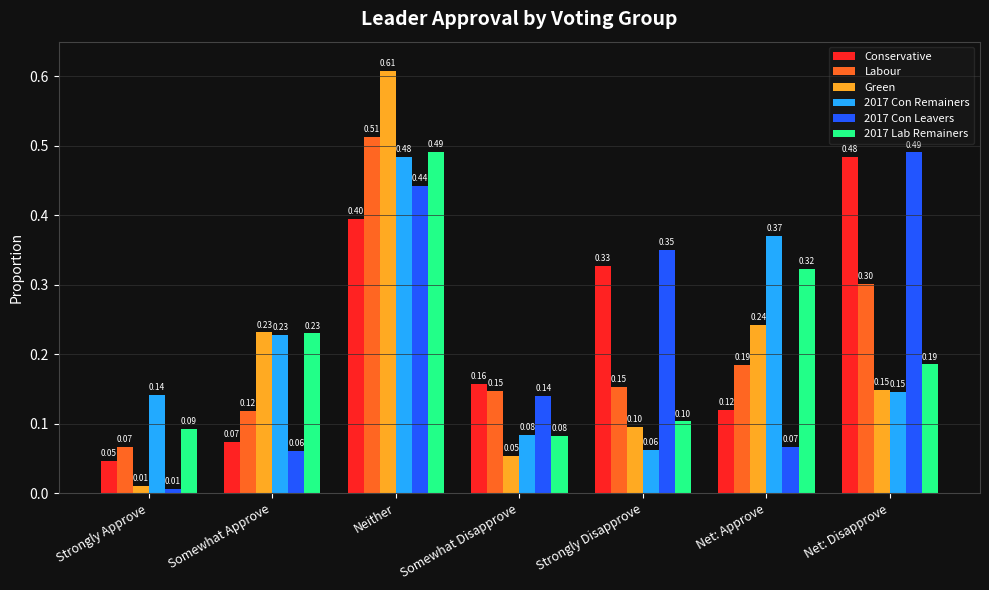

What is the label of the 1st bar from the right?

Net: Disapprove